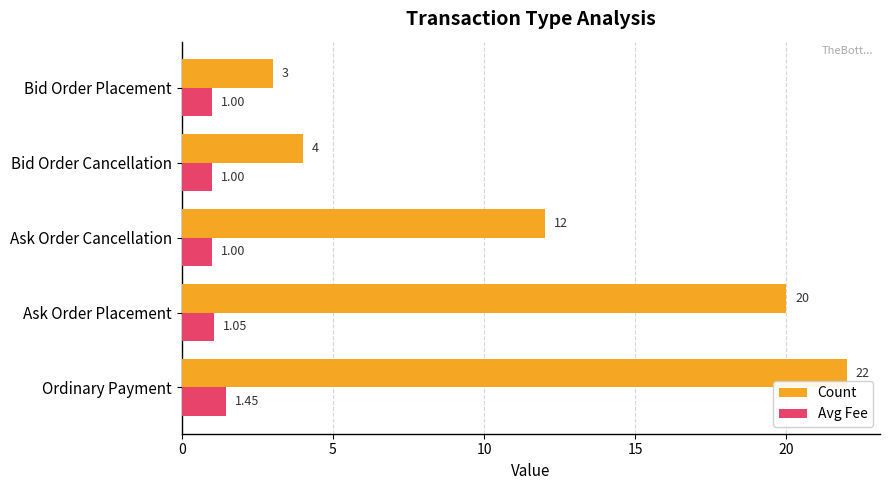

How many data points in Count are less than 12?

2